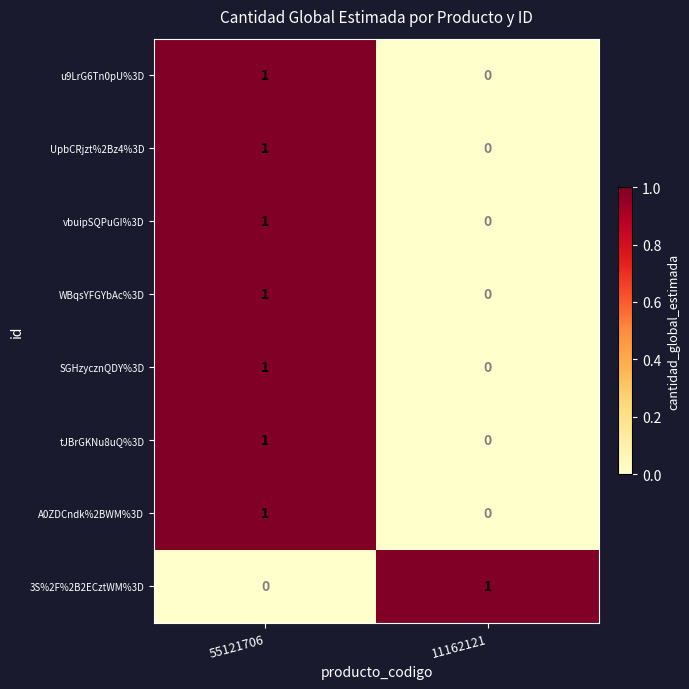

Which category has the lowest value in the WBqsYFGYbAc%3D series?

11162121